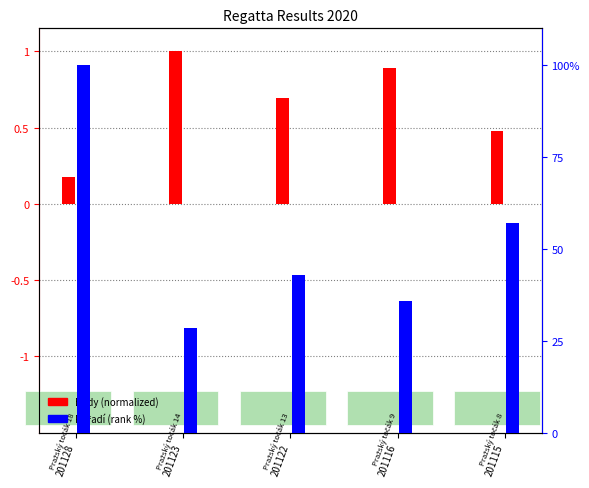

What is the value of the Pořadí (rank %) bar at the 5th from the left?

57.1